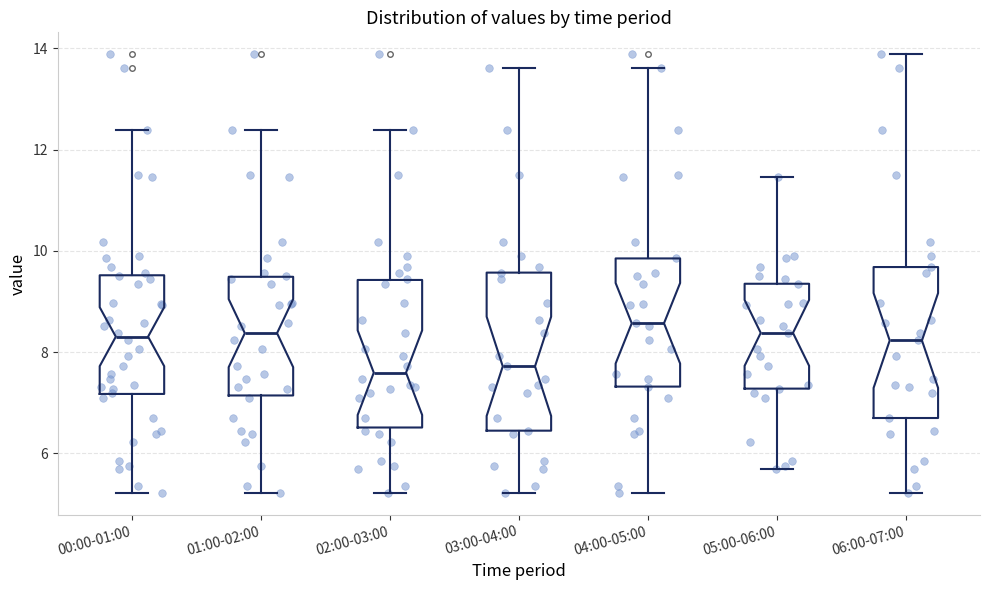

Where does the upper whisker of the box for 03:00-04:00 end on the y-axis? The values are not printed on the chart, so give them approximately, as read against the axis.

13.6